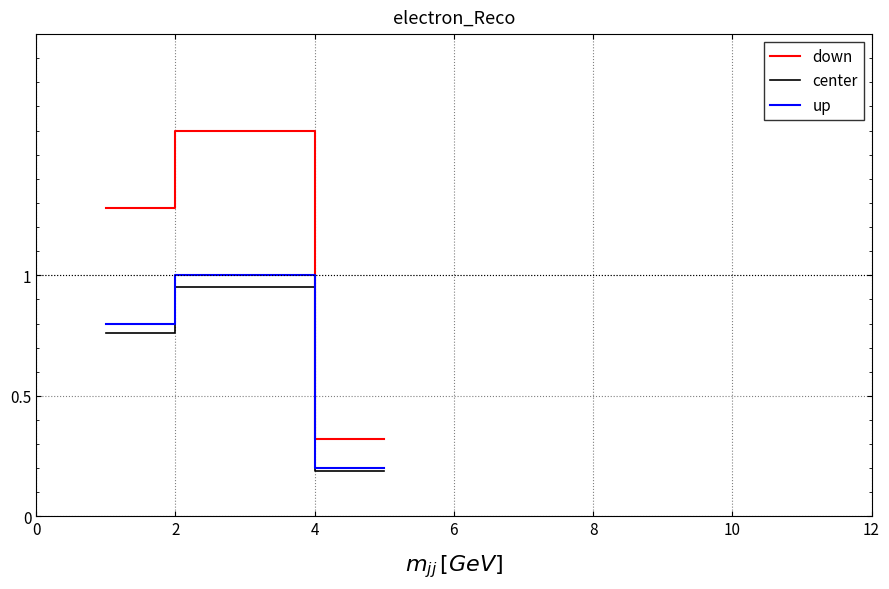

Which has a higher value, 2 or 0?

2